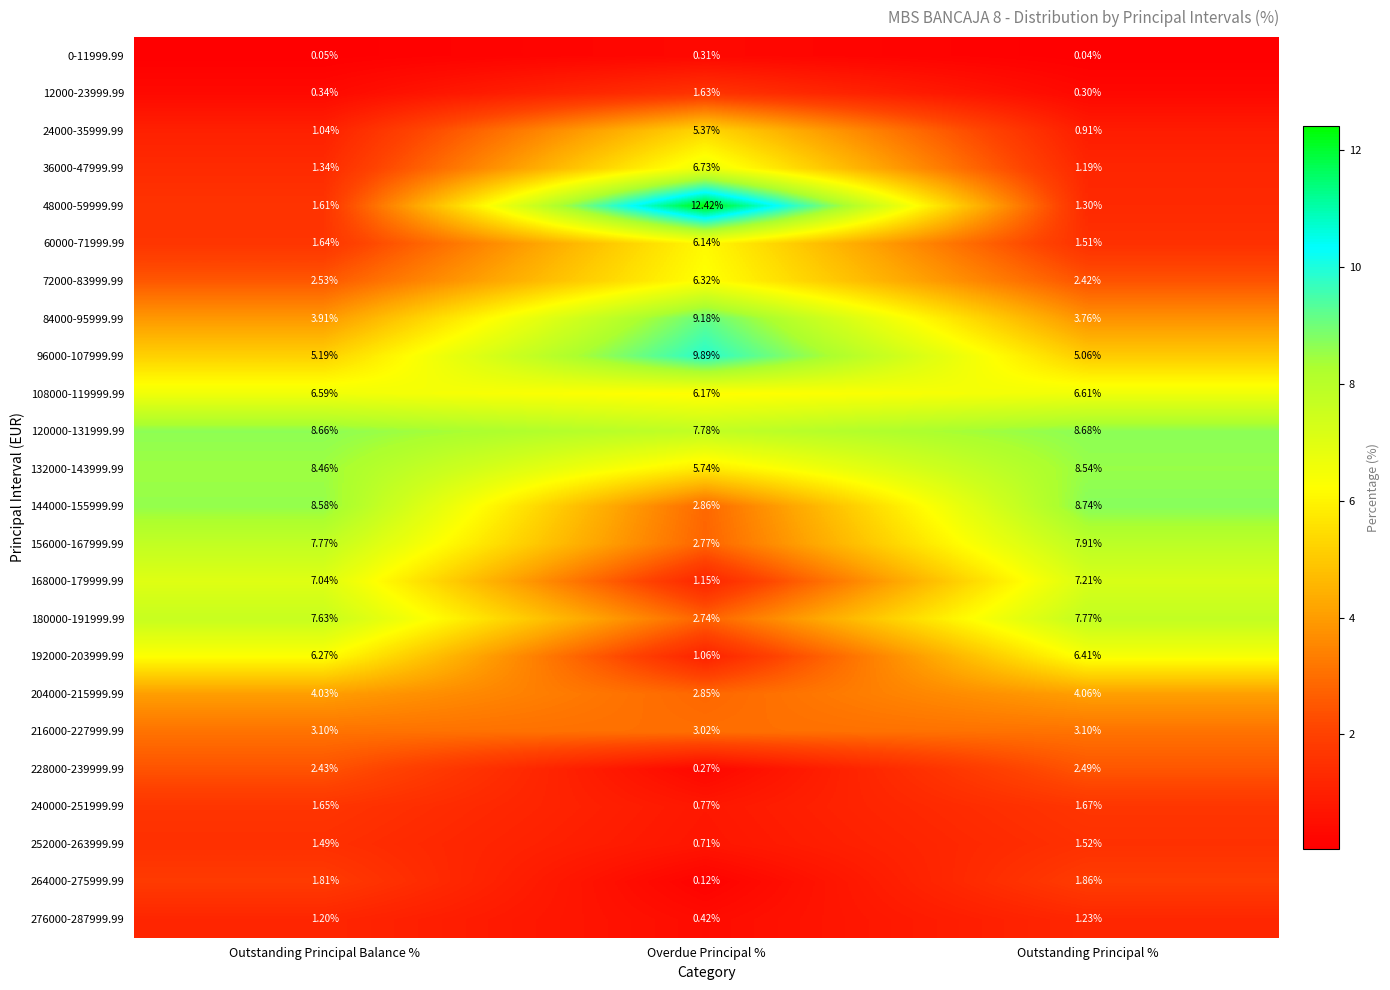

Rank the categories by 48000-59999.99 value from lowest to highest.

Outstanding Principal %, Outstanding Principal Balance %, Overdue Principal %